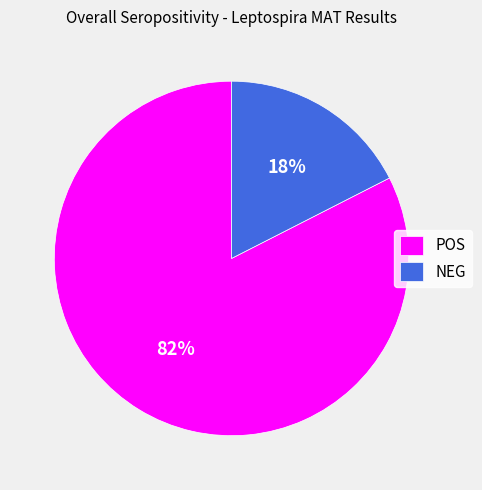

Approximately how many times larger is the value at NEG compared to POS?

0.2